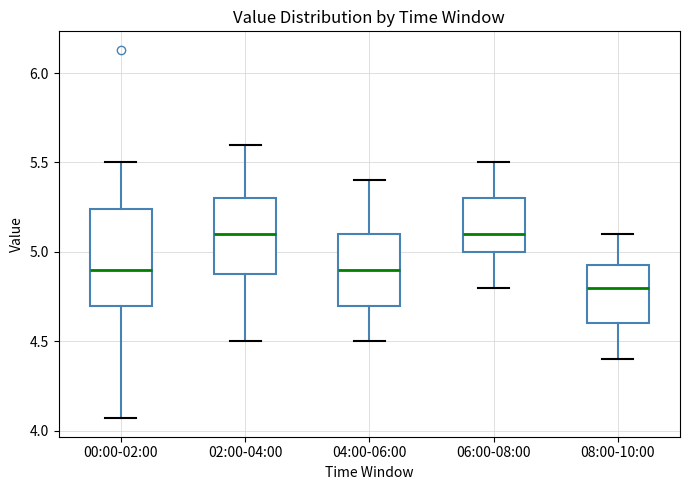

Where is the upper edge of the box for 06:00-08:00 on the y-axis? The values are not printed on the chart, so give them approximately, as read against the axis.

5.30